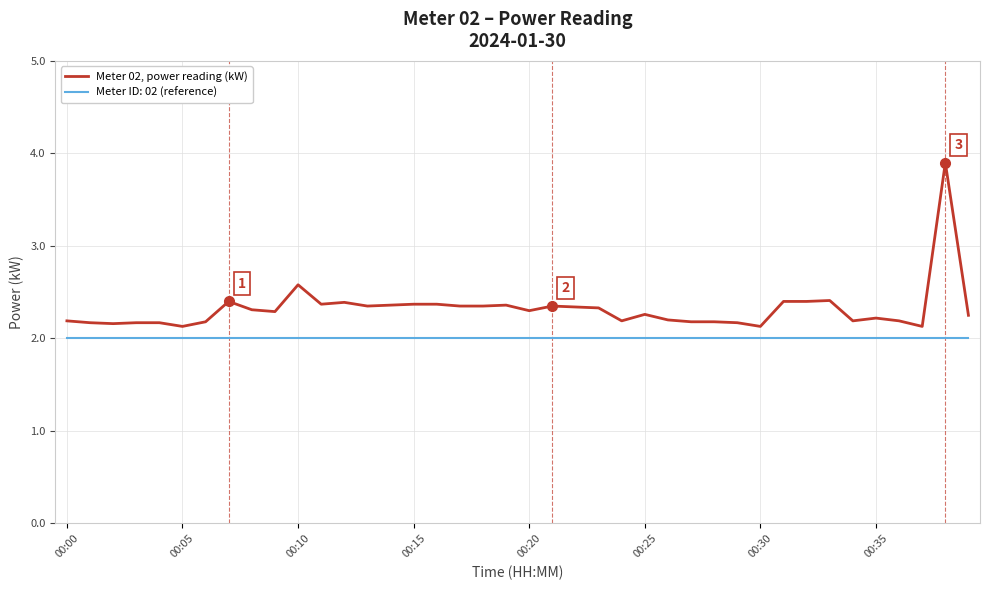

What is the lowest value of the Meter 02, power reading (kW) series?

2.1